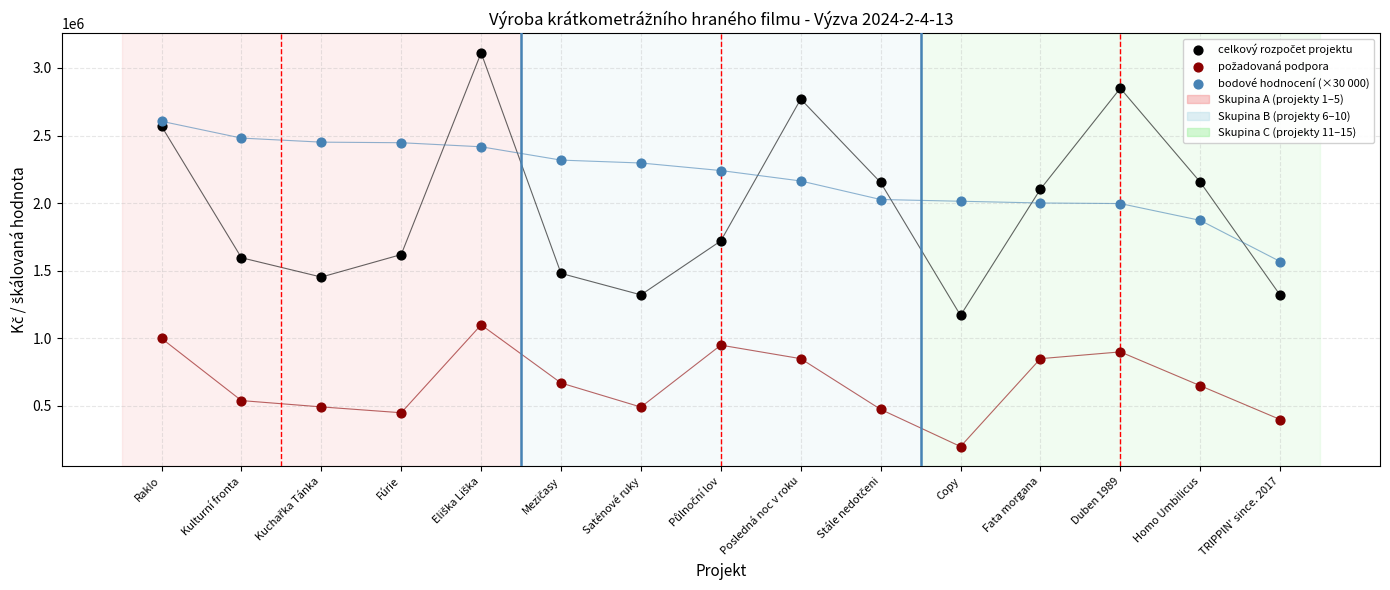

Across all data points, what is the range of Y values (max minus min)?

2911902.0